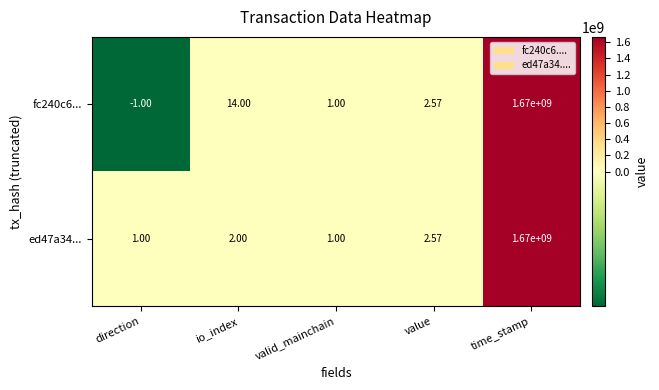

Which series changed the most between io_index and time_stamp?

ed47a34...